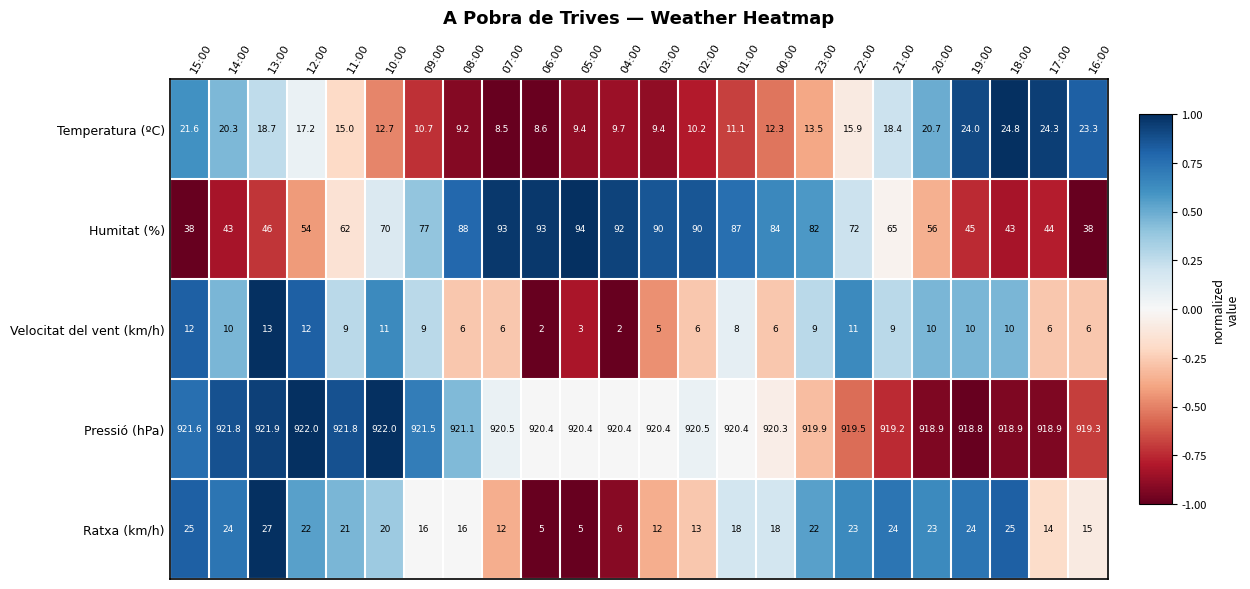

What is the lowest value of the Pressió (hPa) series?

918.8